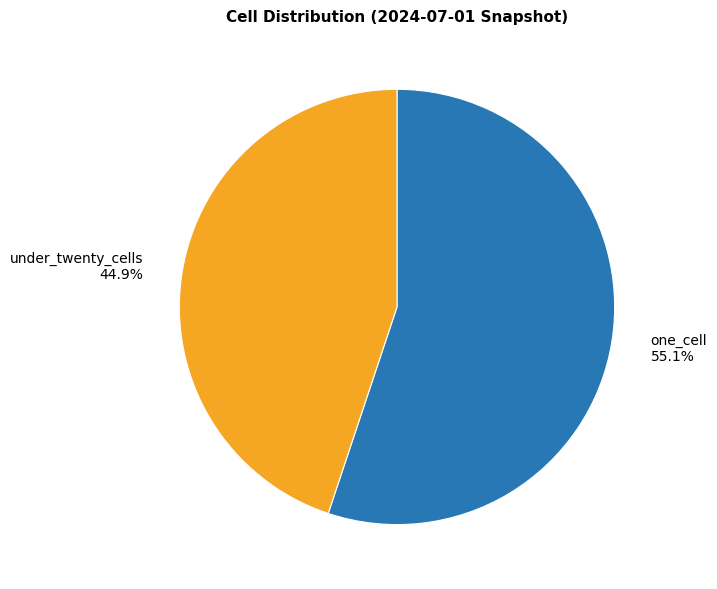

What is the smallest slice in the pie chart?

under_twenty_cells 44.9%